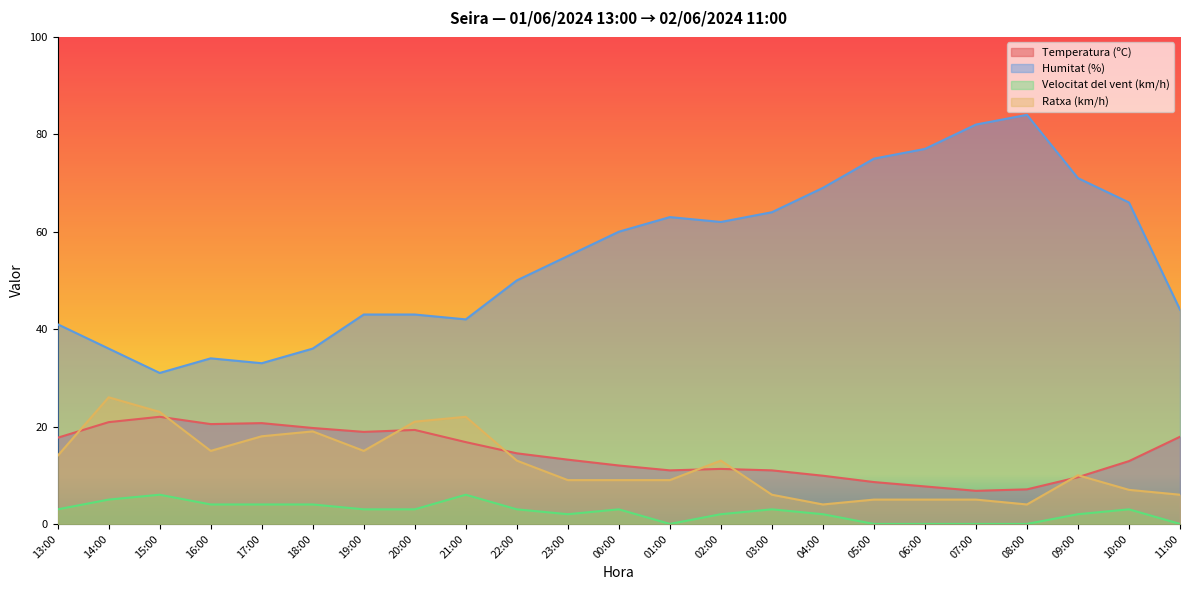

True or false: Temperatura (ºC) and Humitat (%) cross at least once.

False